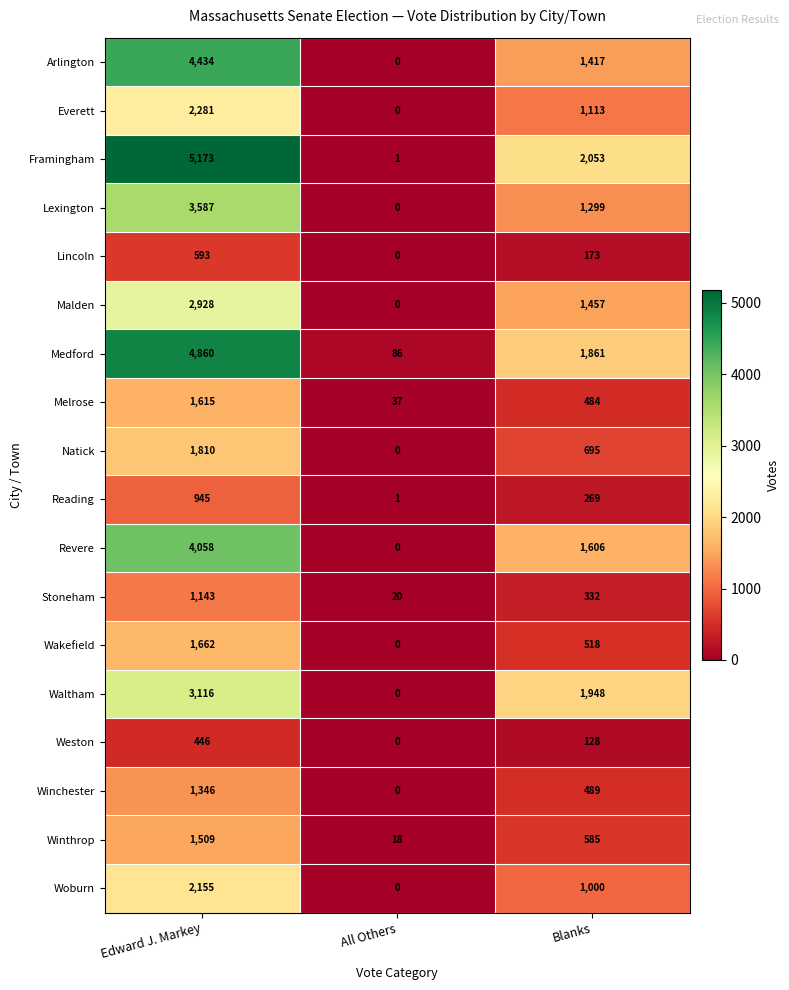

What is the average value of the Everett series?

1131